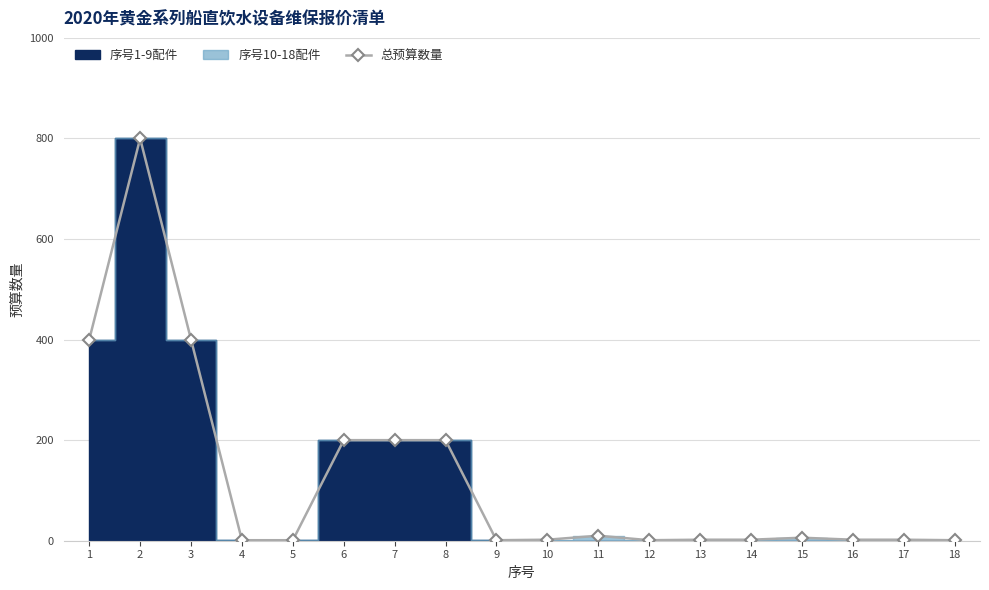

How many values exceed 2?

8